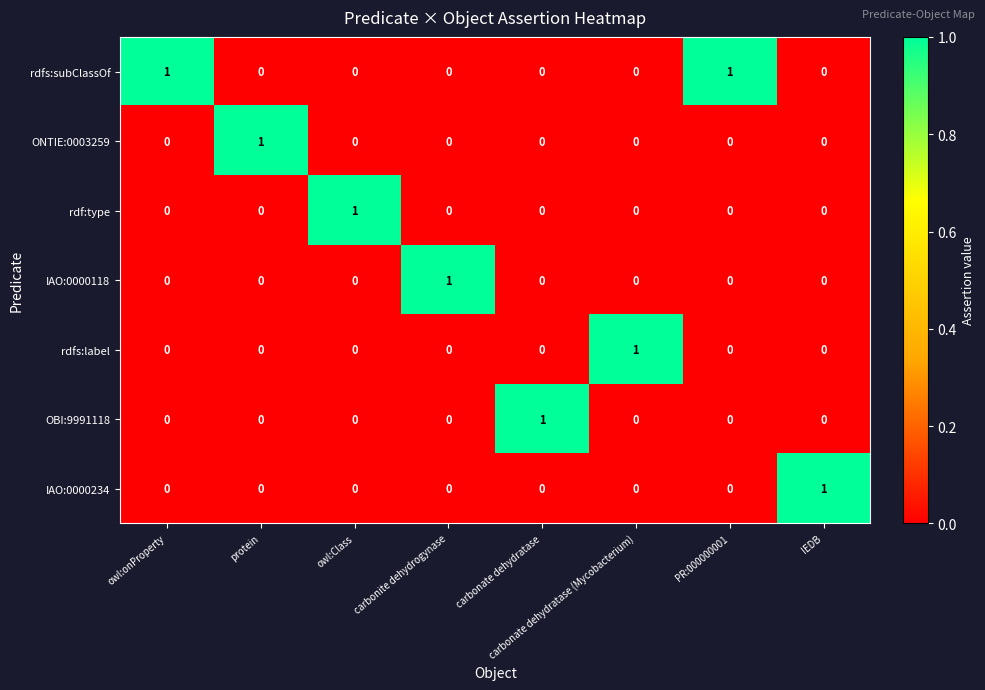

Which category has the highest value in the IAO:0000234 series?

IEDB